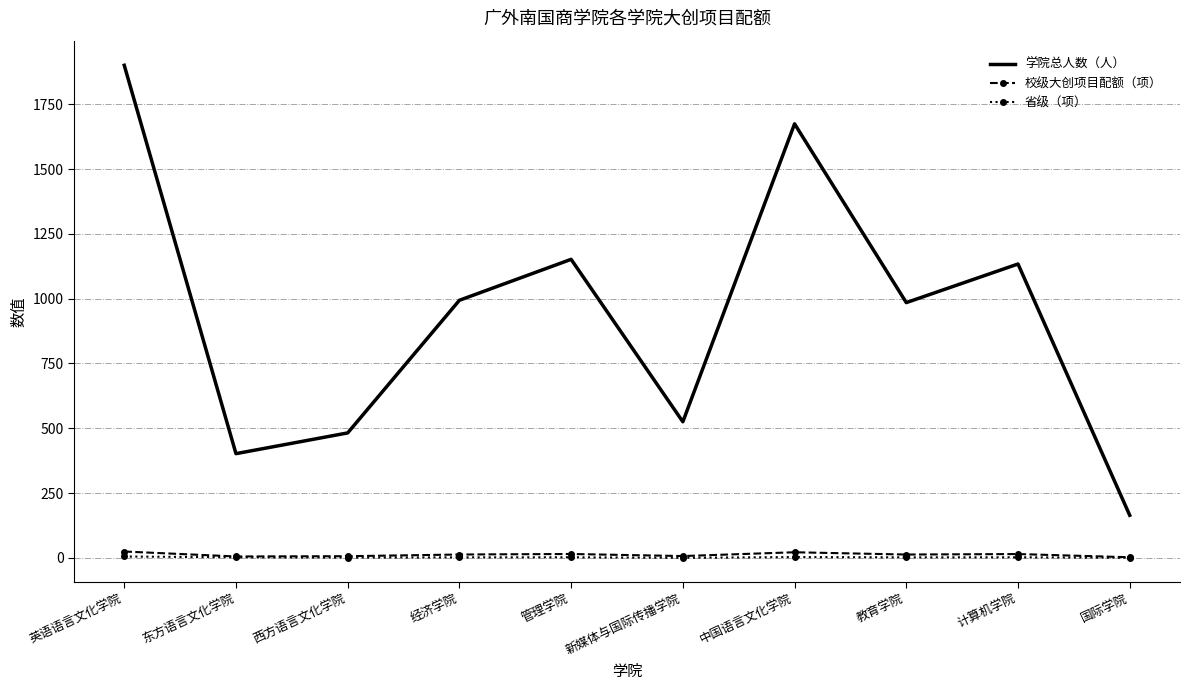

Which category has the lowest value in the 学院总人数（人） series?

国际学院